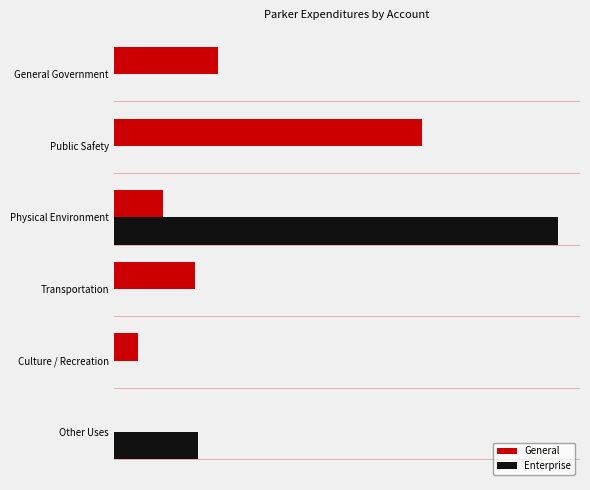

What are all the series names shown in the legend?

General, Enterprise